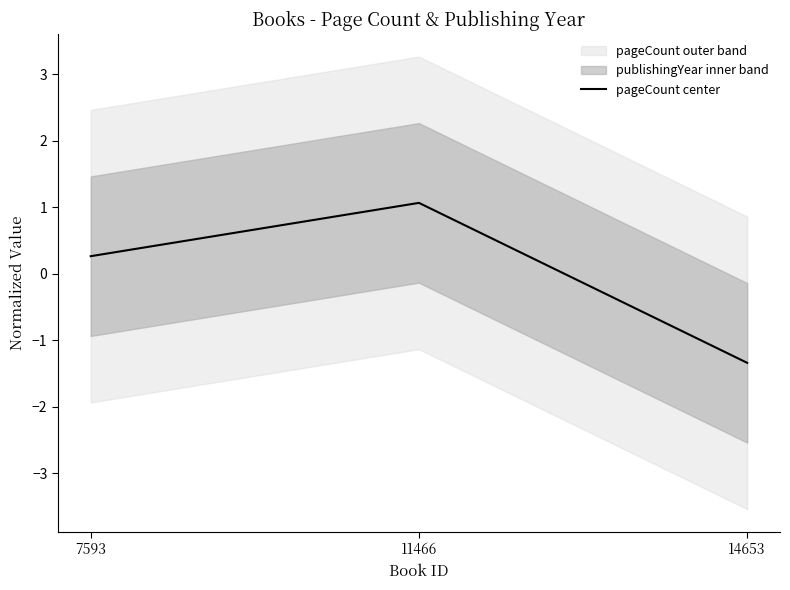

How many negative values are there?

1